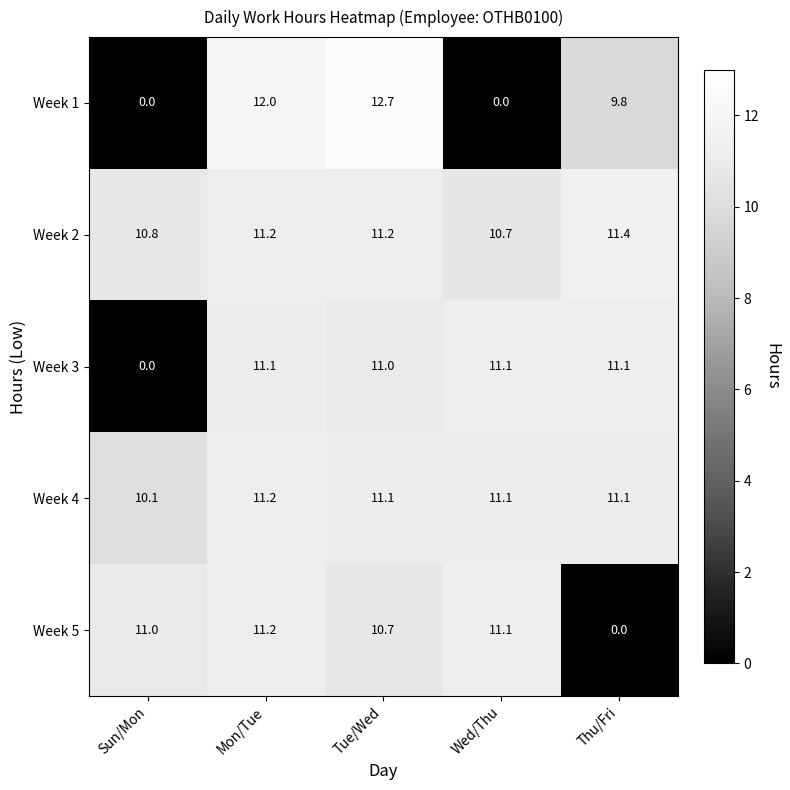

What is the greatest value displayed?

12.7